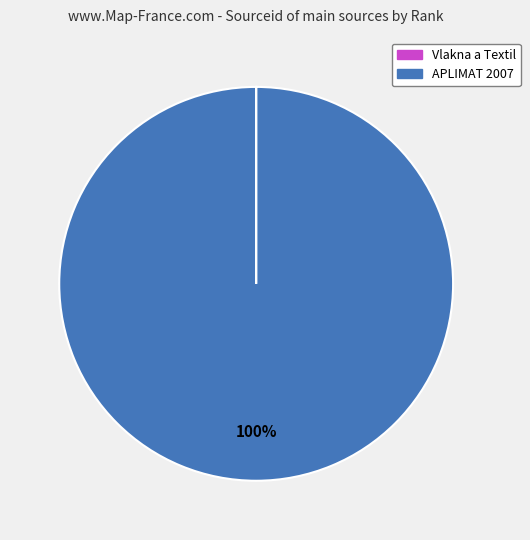

Which category has the biggest portion of the pie?

APLIMAT 2007